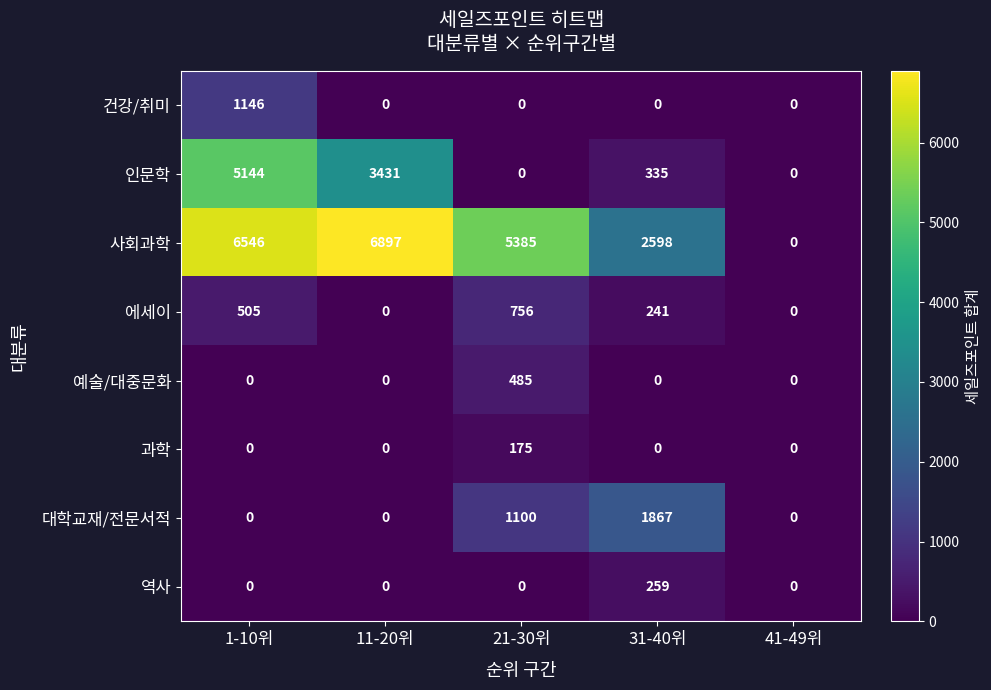

The value of 역사 at 21-30위 is 0. True or false?

True